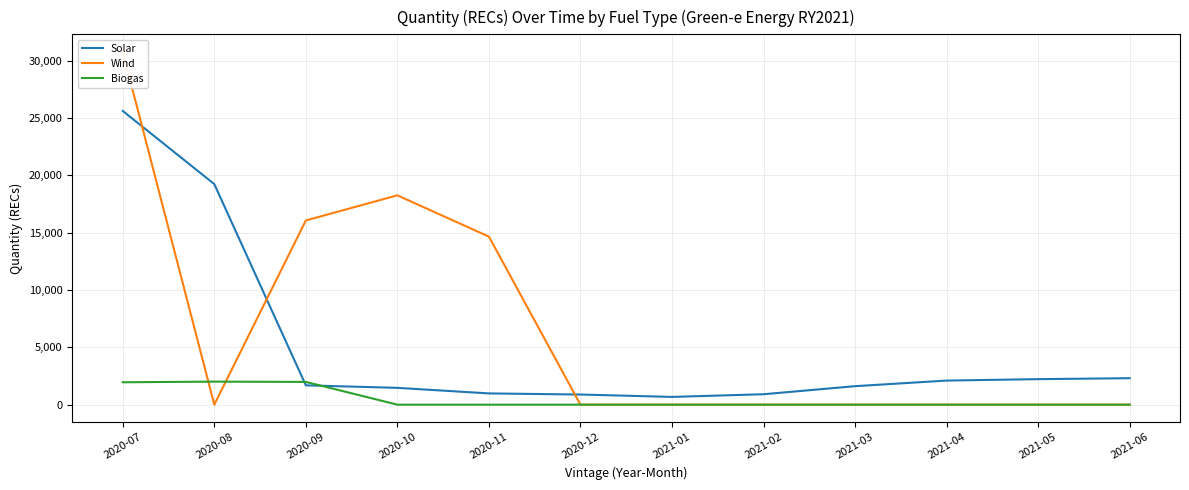

In Wind, how many points are lower than both neighbors (excluding endpoints)?

1